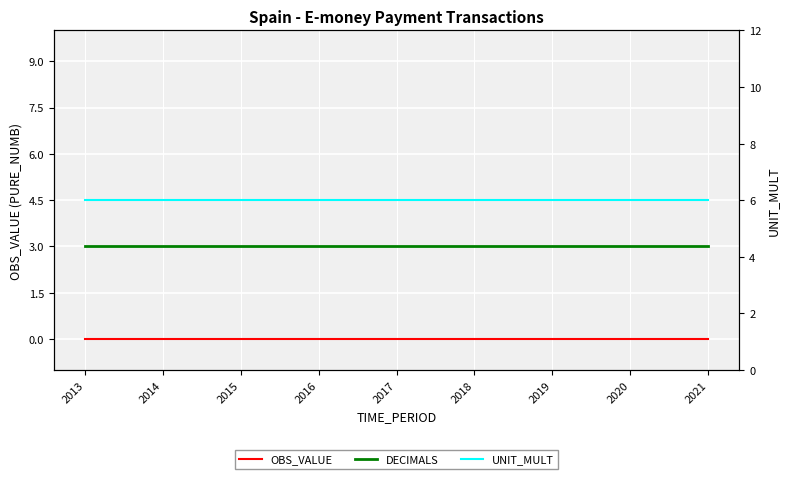

True or false: OBS_VALUE has more than 0 points higher than both neighbors.

False